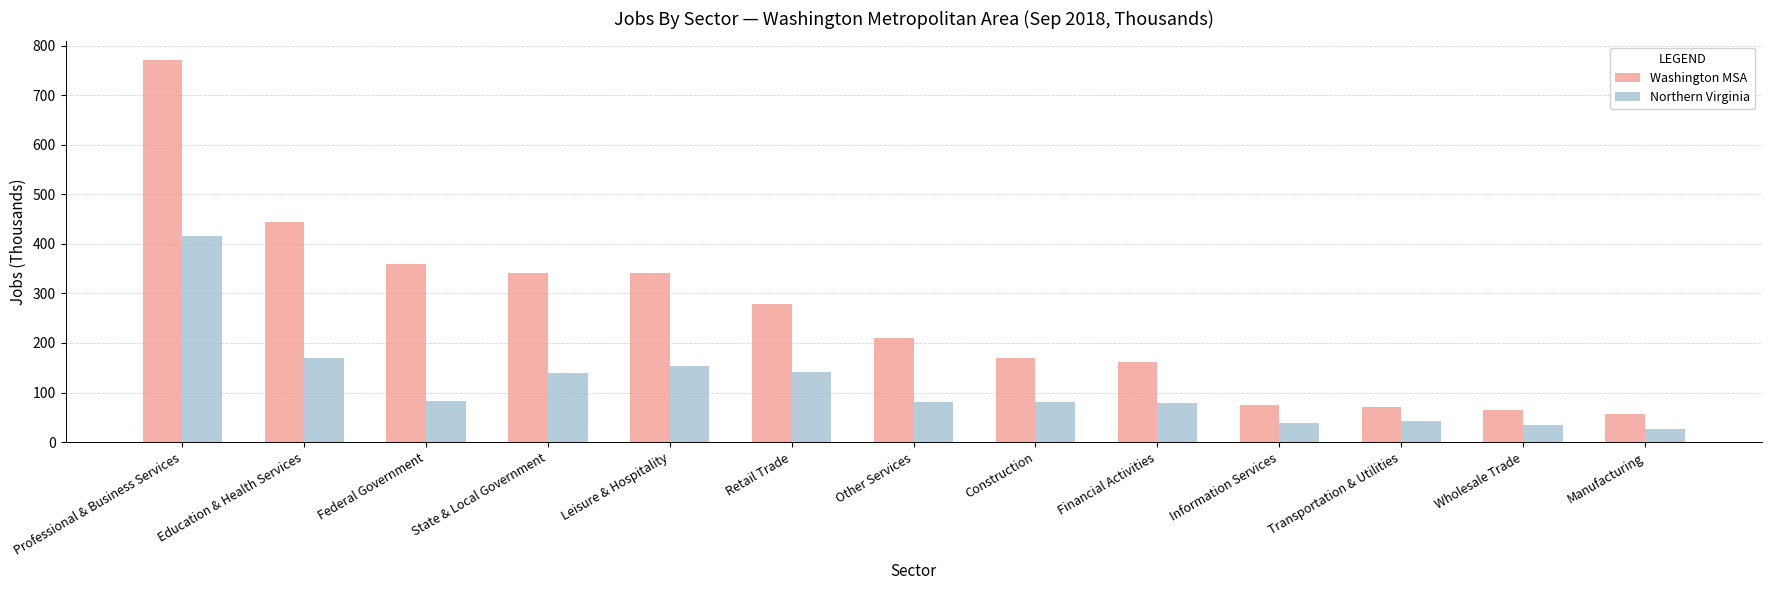

How many series are shown in this chart?

2